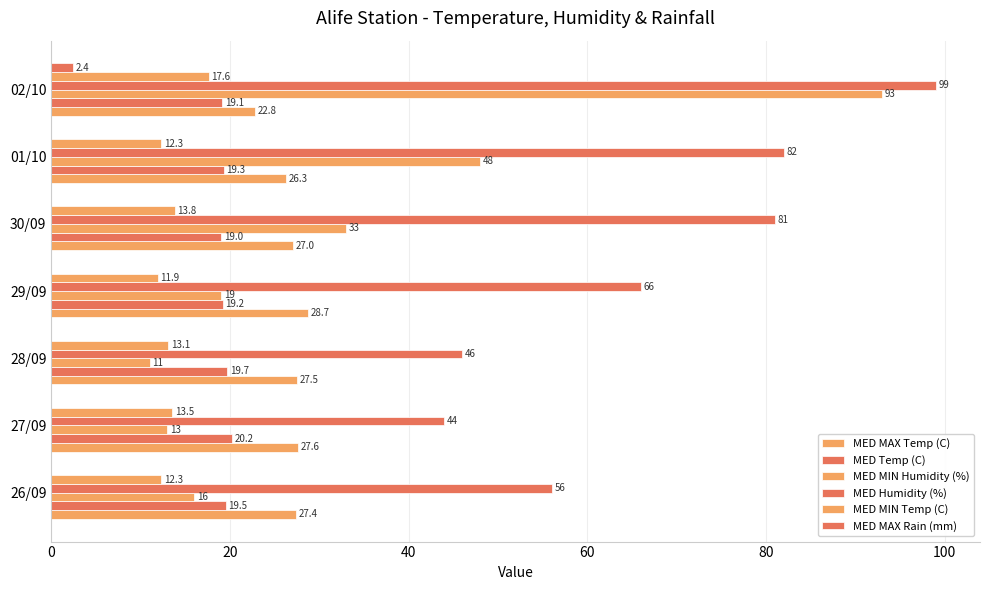

How many data points does each series have?

7